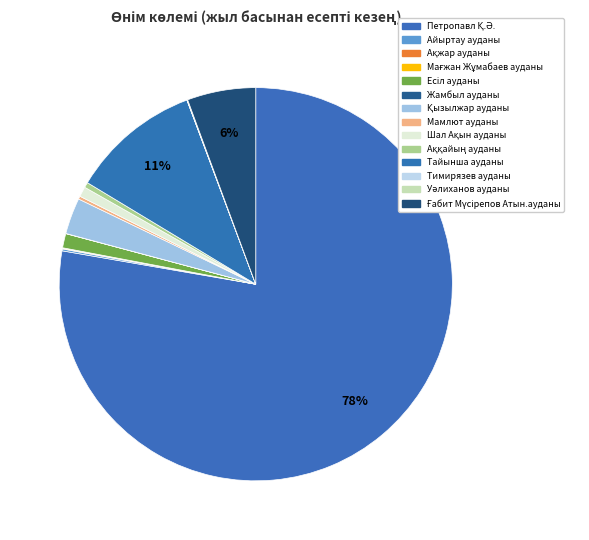

What is the ratio of the value at Аққайың ауданы to the value at Мамлют ауданы?

1.7